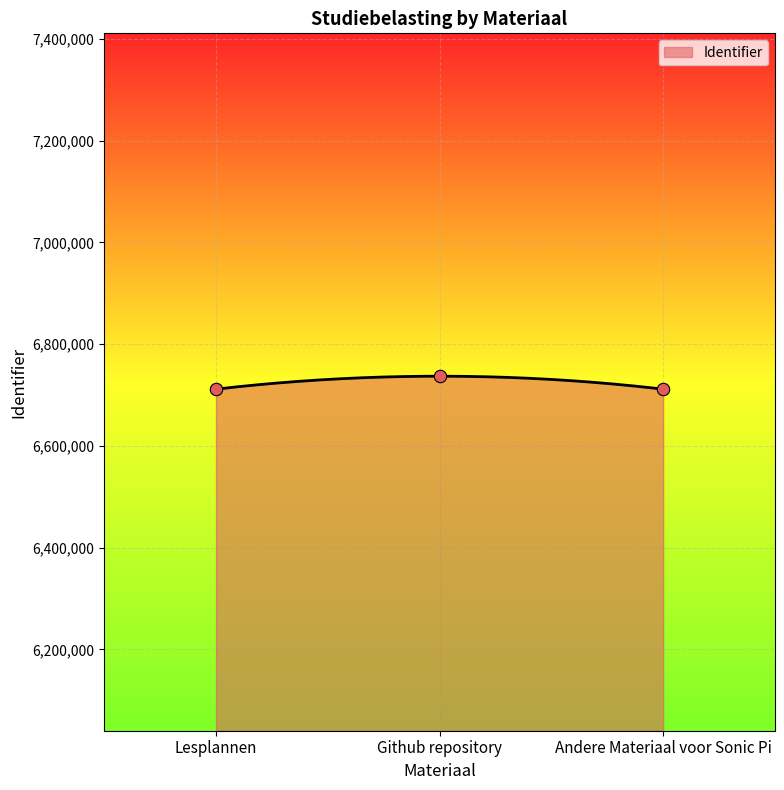

What is the change in value from Github repository to Andere Materiaal voor Sonic Pi?

-25447